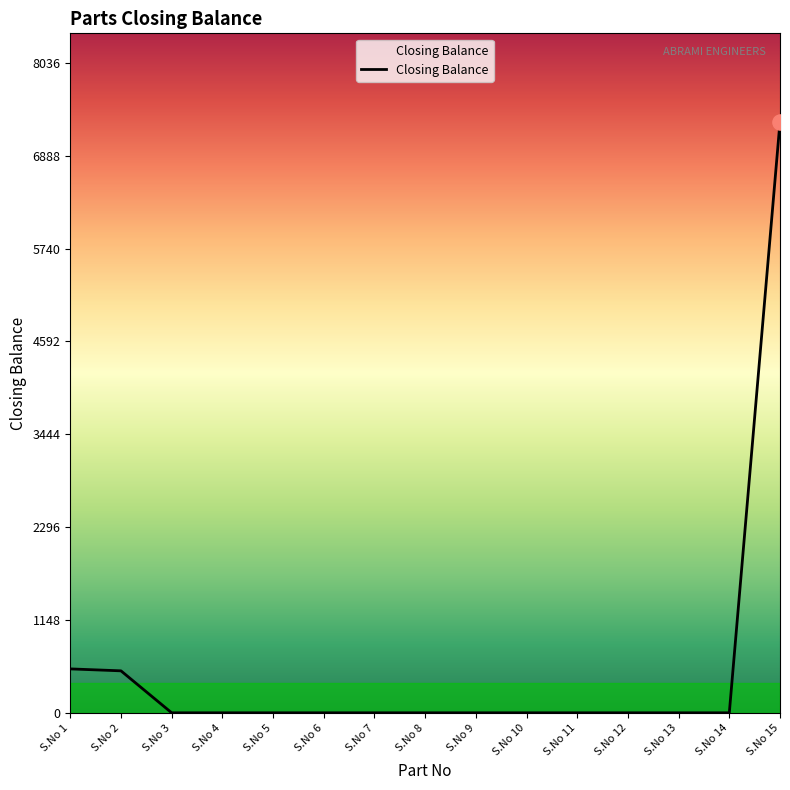

What is the change in value from S.No 2 to S.No 5?

-519